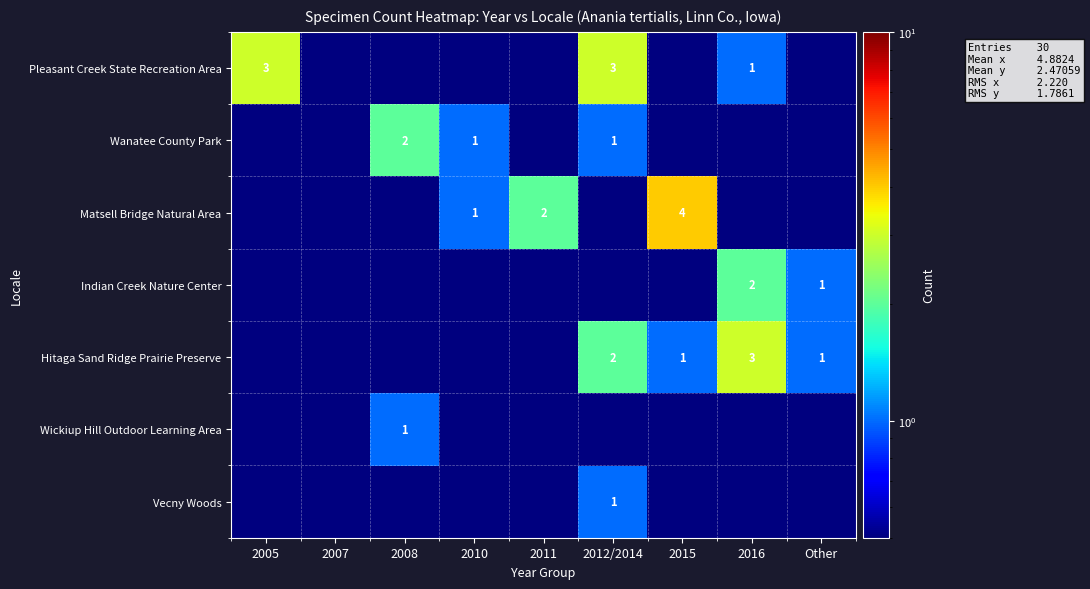

Is the value of Hitaga Sand Ridge Prairie Preserve at 2015 greater than the value of Pleasant Creek State Recreation Area at 2012/2014?

No